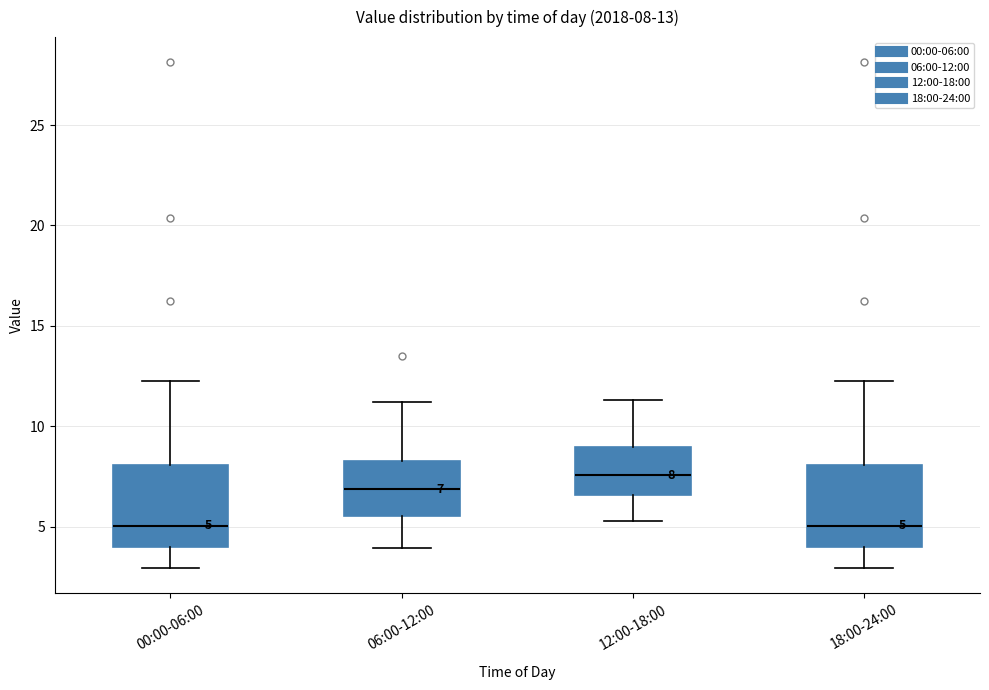

Which box has the highest median line?

12:00-18:00